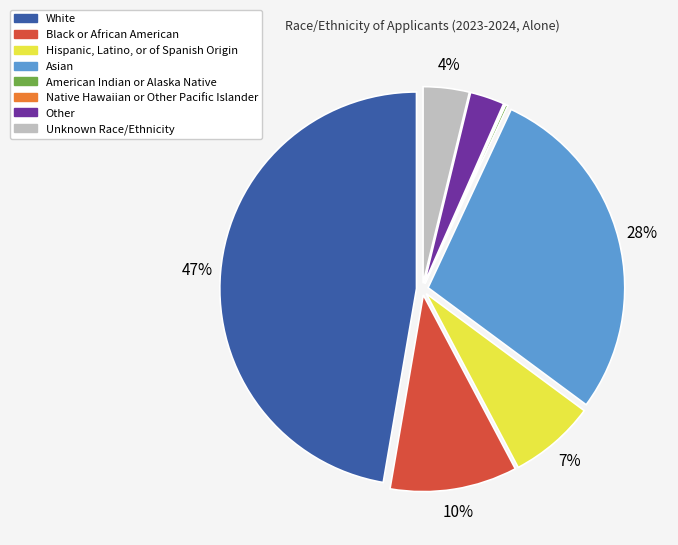

To the nearest percent, what is the difference between the Other and White slice percentages?

44%